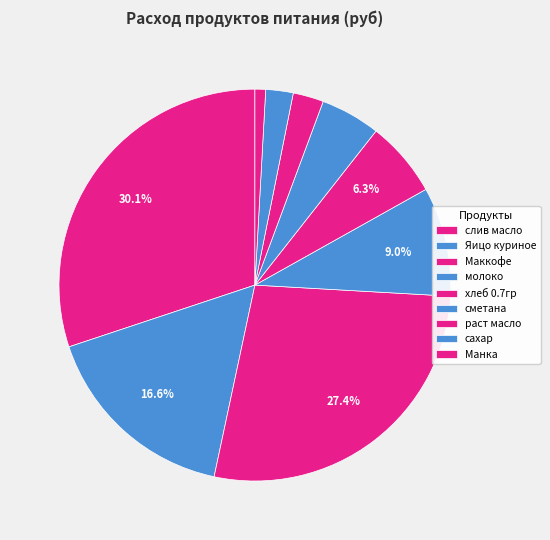

How many slices are in this pie chart?

9